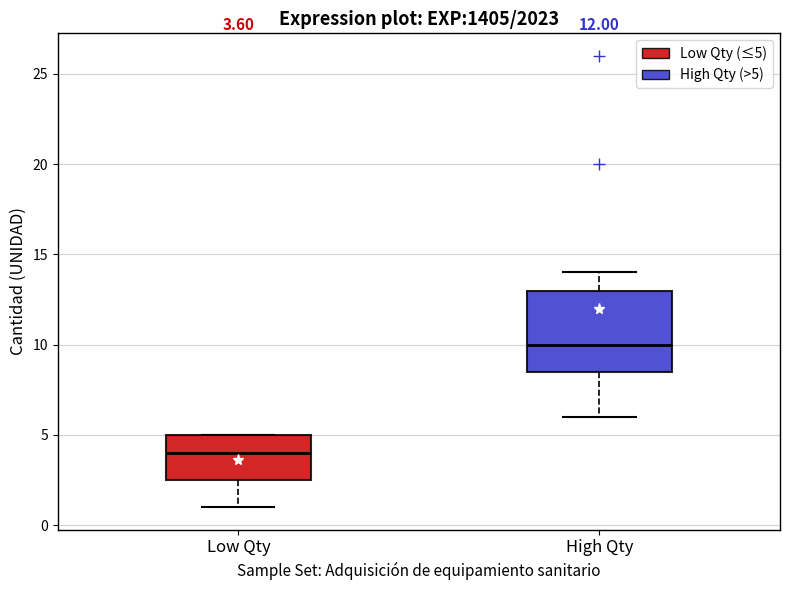

Which box's median line is the highest?

High Qty